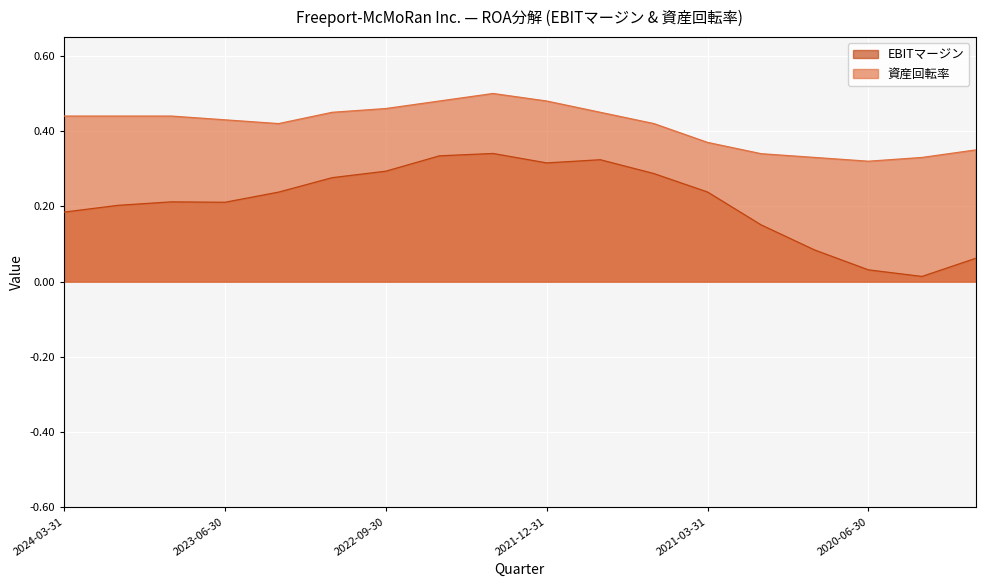

What is the value of the 資産回転率 point at the 14th from the left?

0.3